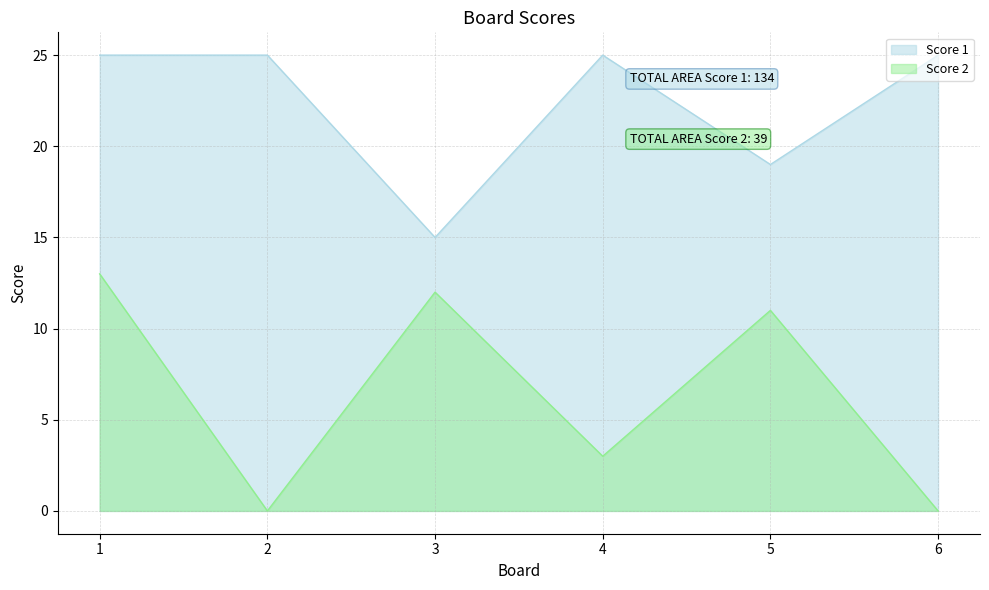

What is the difference between the highest and lowest values at 2?

25